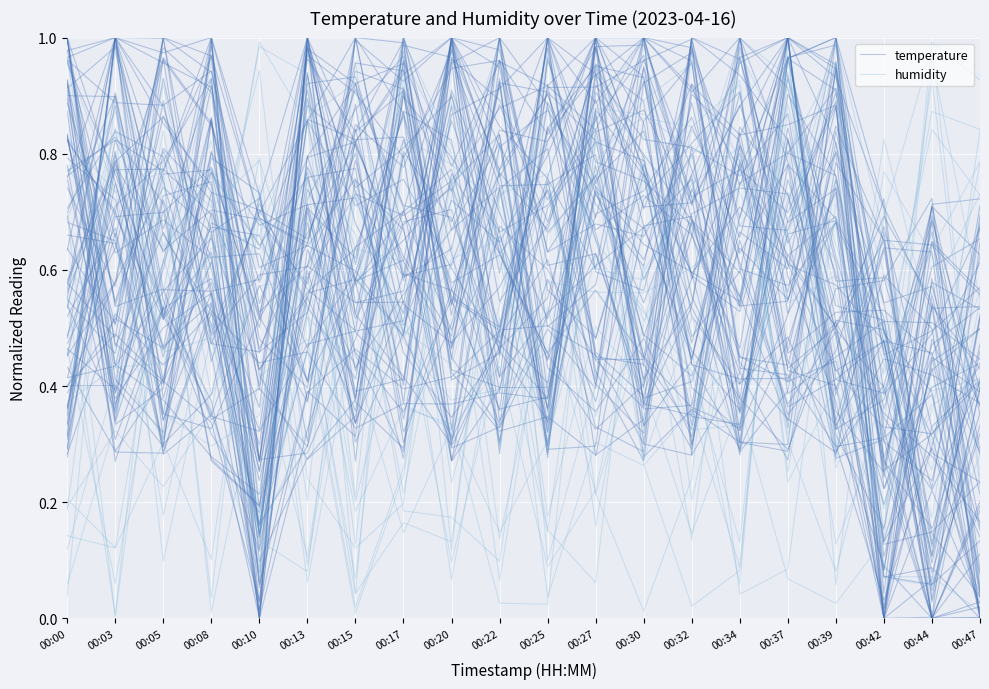

Which series ends up on top after the final intersection of temperature and humidity?

humidity